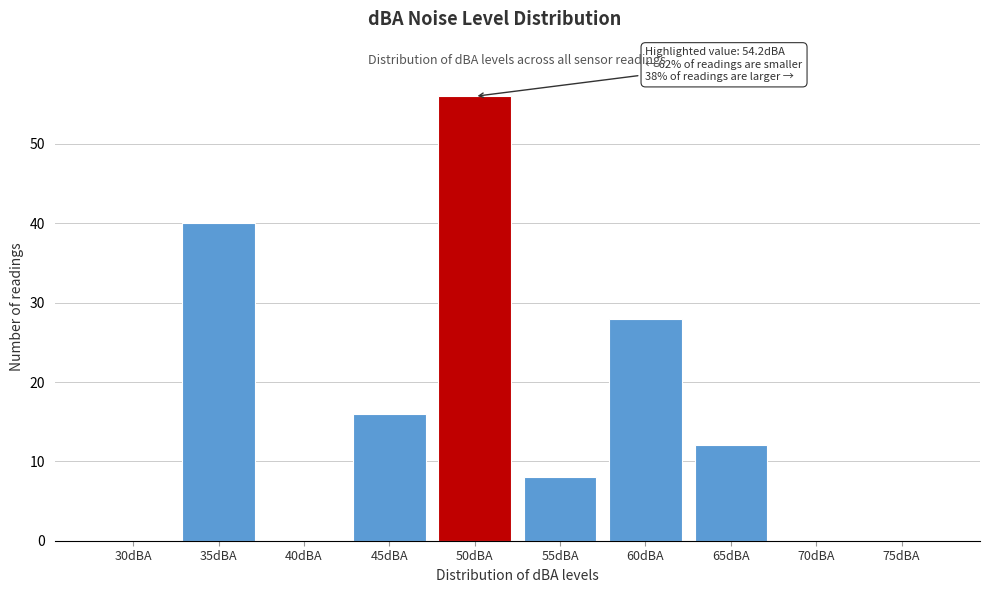

Reading left to right, extract all data points from this chart.

30dBA=0	35dBA=40	40dBA=0	45dBA=16	50dBA=56	55dBA=8	60dBA=28	65dBA=12	70dBA=0	75dBA=0